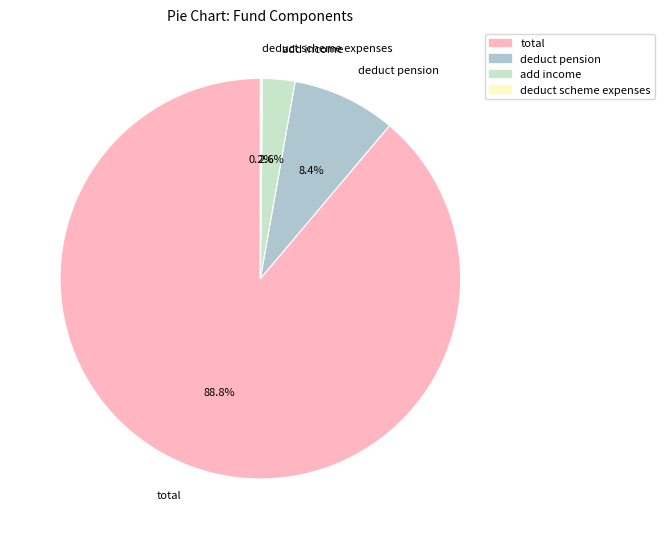

The deduct pension slice represents 14% of the pie. True or false?

False